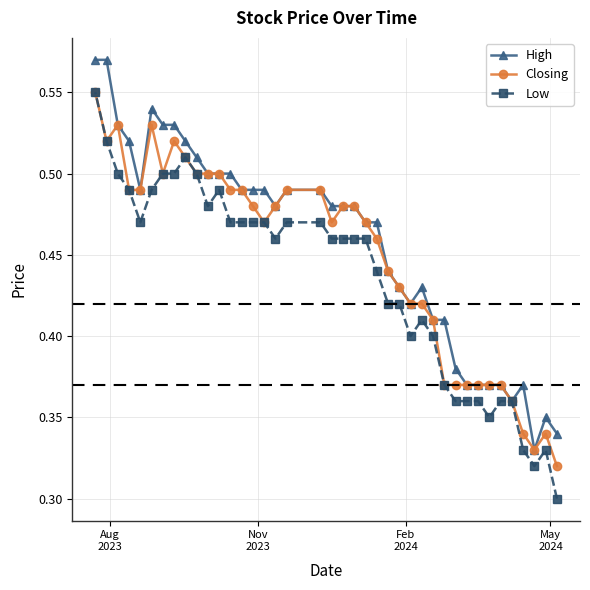

How many lines are shown in the chart?

3